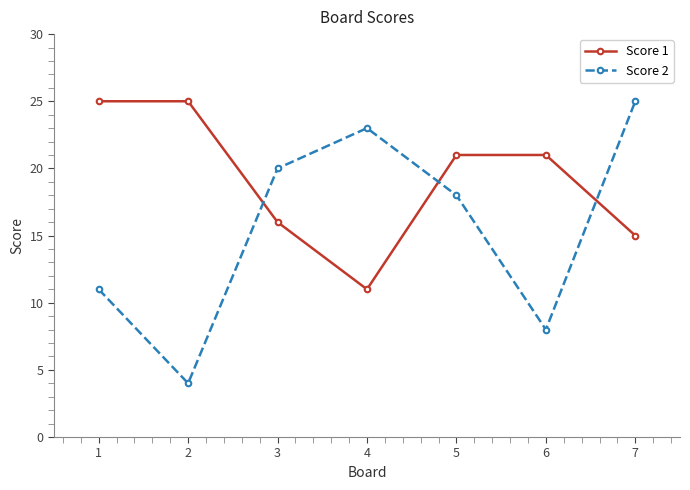

What is the average value of the Score 1 series?

19